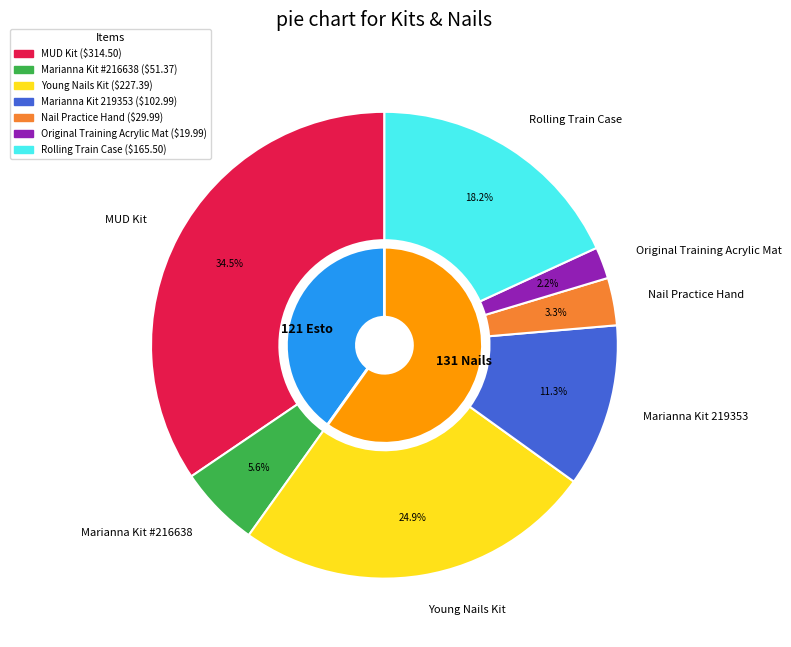

How many slices are in this pie chart?

7